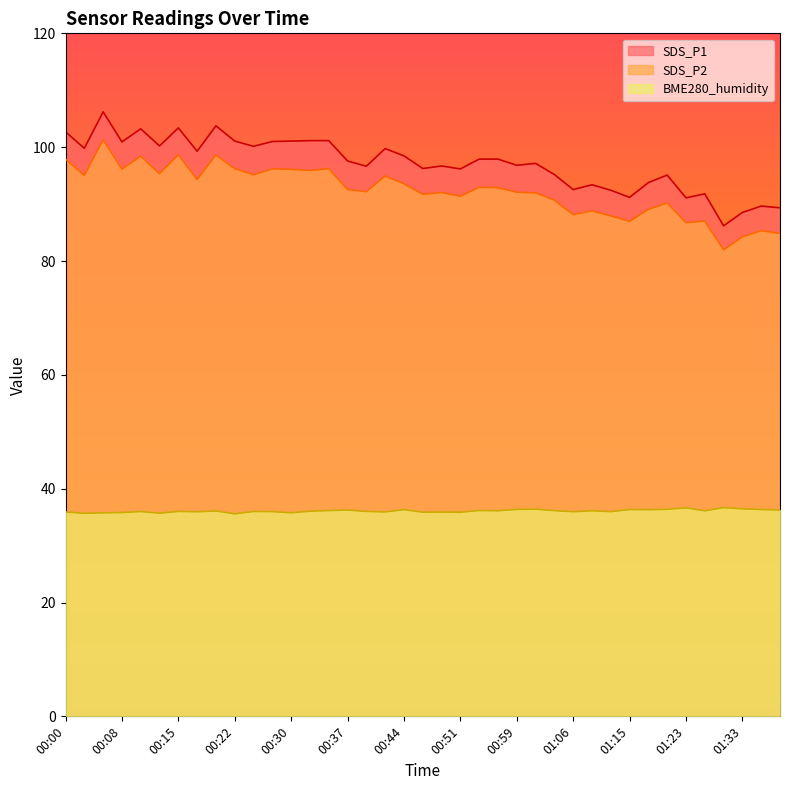

At which category does SDS_P2 reach its first local valley?

00:03